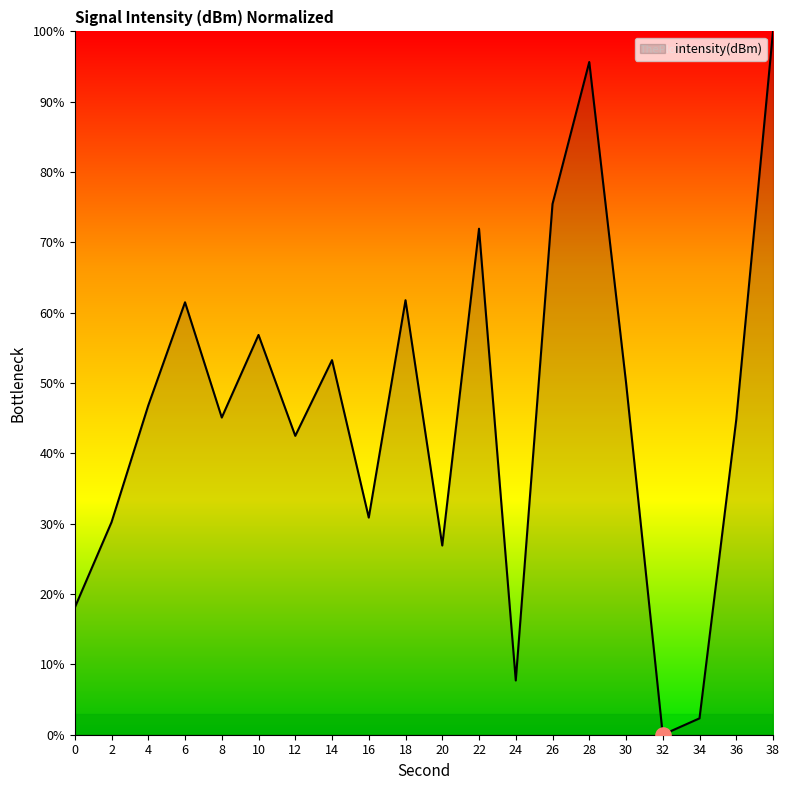

Which has a higher value, 6 or 12?

6